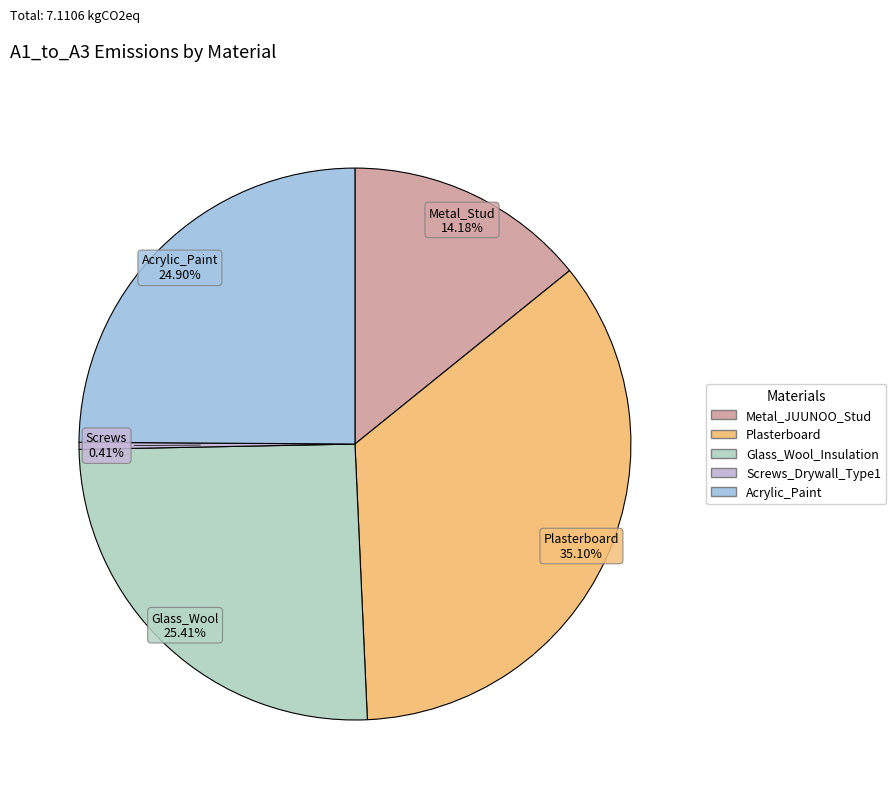

Does any single category account for the majority?

No